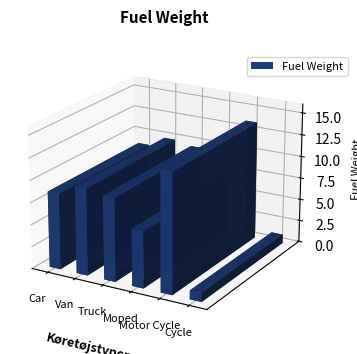

Reading right to left, transcribe all the data shown in this chart.

kWh=1.0	kg=13.5	kWh-eq. (4)=6.4	kWh-eq. (3)=9.4	kWh-eq. (2)=9.8	kWh-eq.=8.6